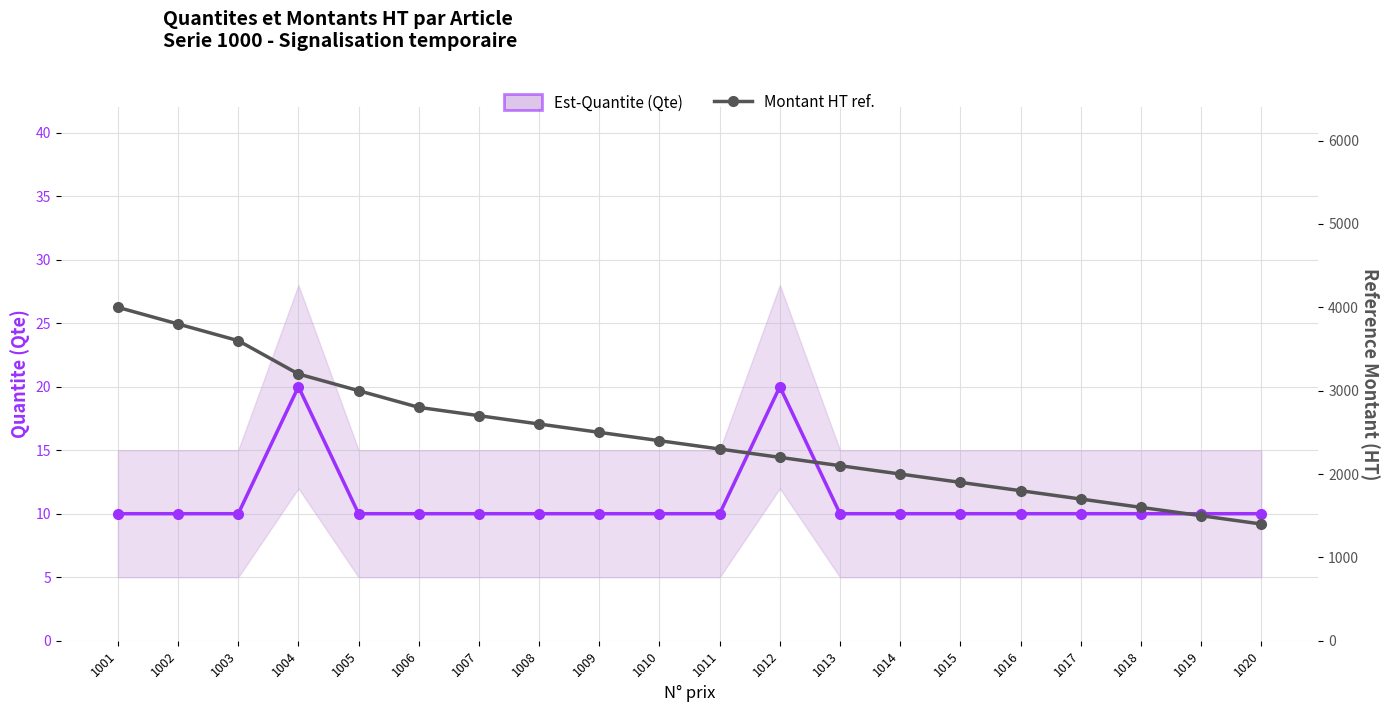

Reading left to right, what are all the values shown in this chart?

Est-Quantite (Qte): 1001=10	1002=10	1003=10	1004=20	1005=10	1006=10	1007=10	1008=10	1009=10	1010=10	1011=10	1012=20	1013=10	1014=10	1015=10	1016=10	1017=10	1018=10	1019=10	1020=10
Montant HT ref.: 1001=4000	1002=3800	1003=3600	1004=3200	1005=3000	1006=2800	1007=2700	1008=2600	1009=2500	1010=2400	1011=2300	1012=2200	1013=2100	1014=2000	1015=1900	1016=1800	1017=1700	1018=1600	1019=1500	1020=1400